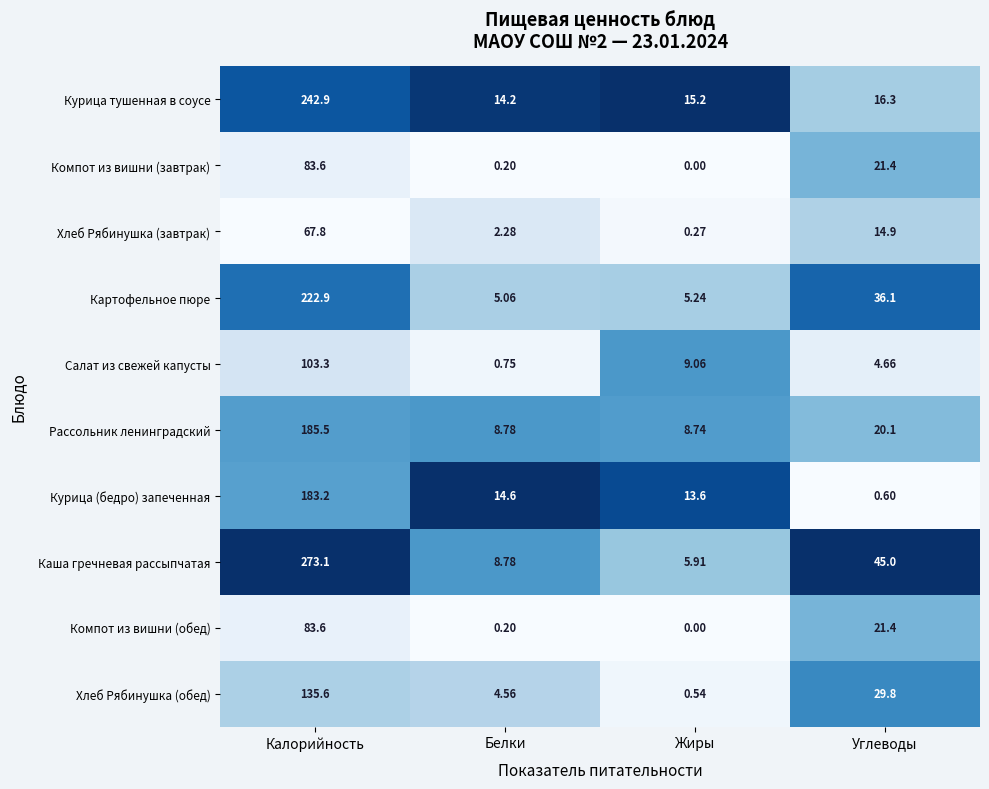

How many data points does each series have?

4